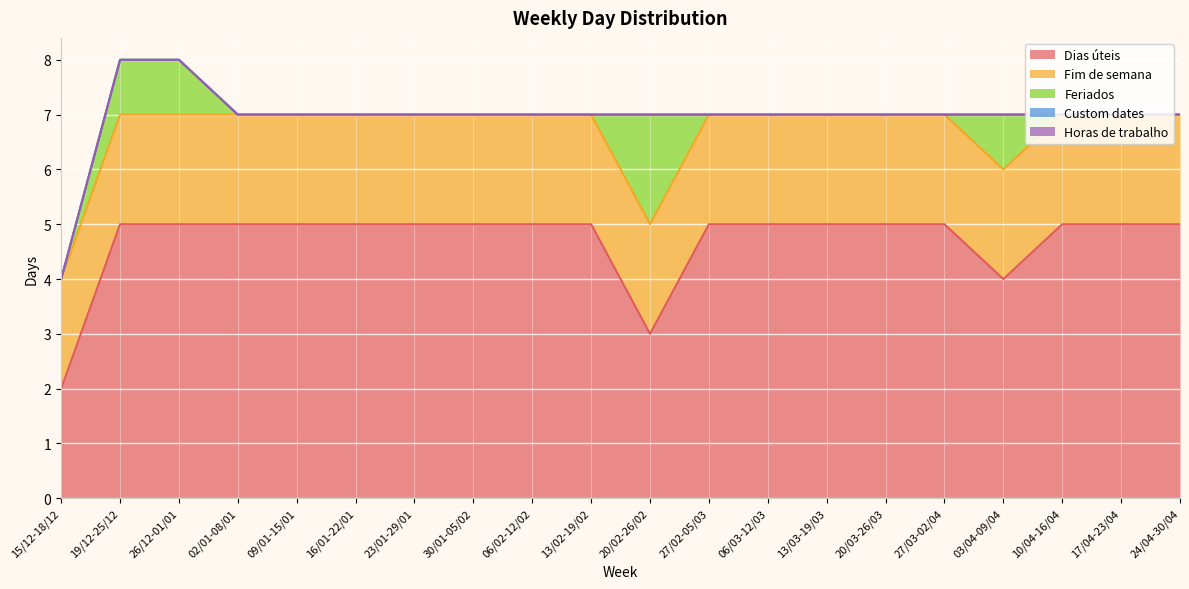

What is the difference between the maximum and minimum values in the Dias úteis series?

3